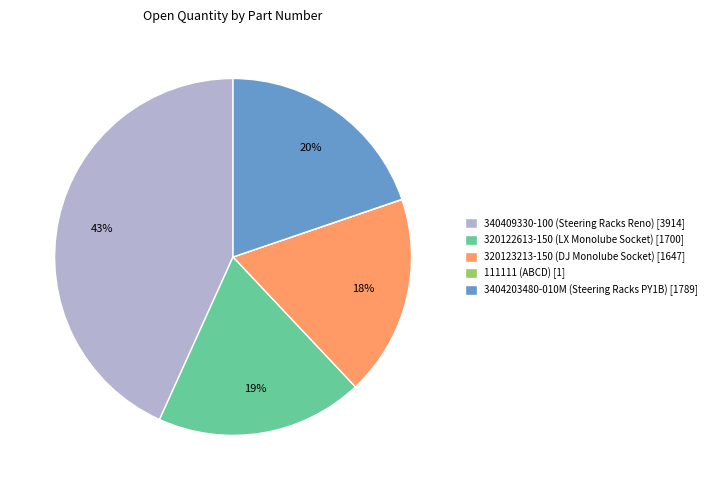

True or false: 320123213-150 (DJ Monolube Socket) [1647] accounts for 18% of the total.

True